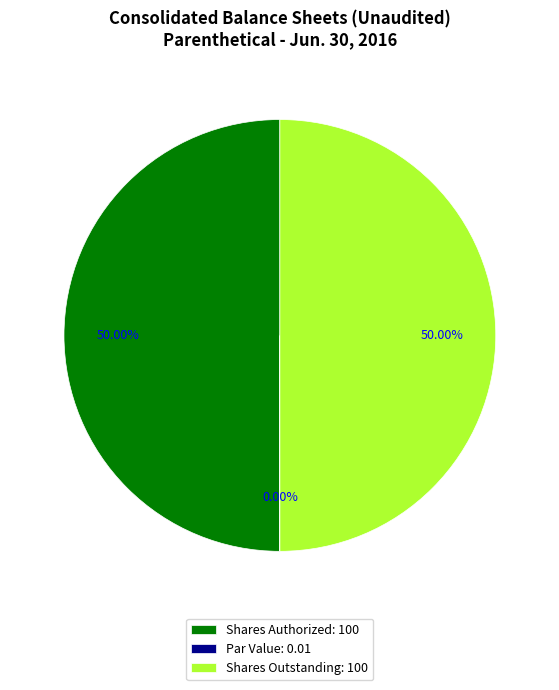

Do Shares Outstanding: 100 and Shares Authorized: 100 together represent more than half of the pie?

Yes